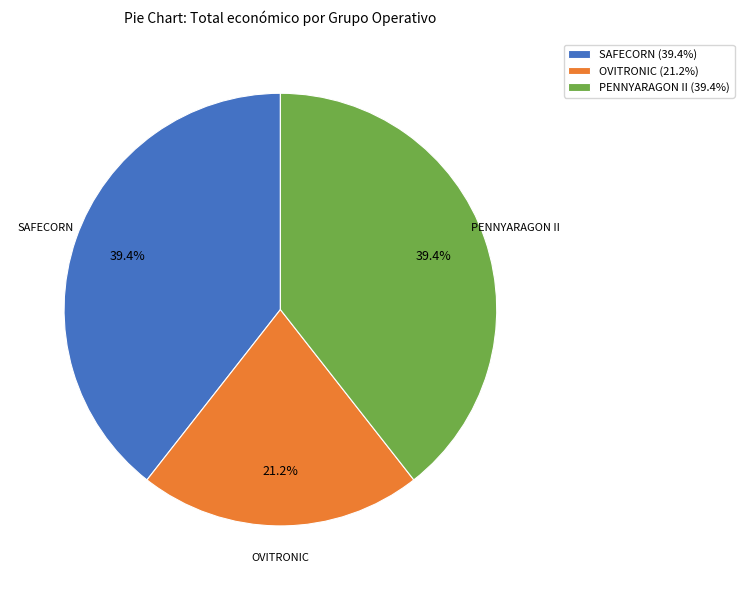

To the nearest percent, what is the difference between the largest and smallest slice percentages?

18%